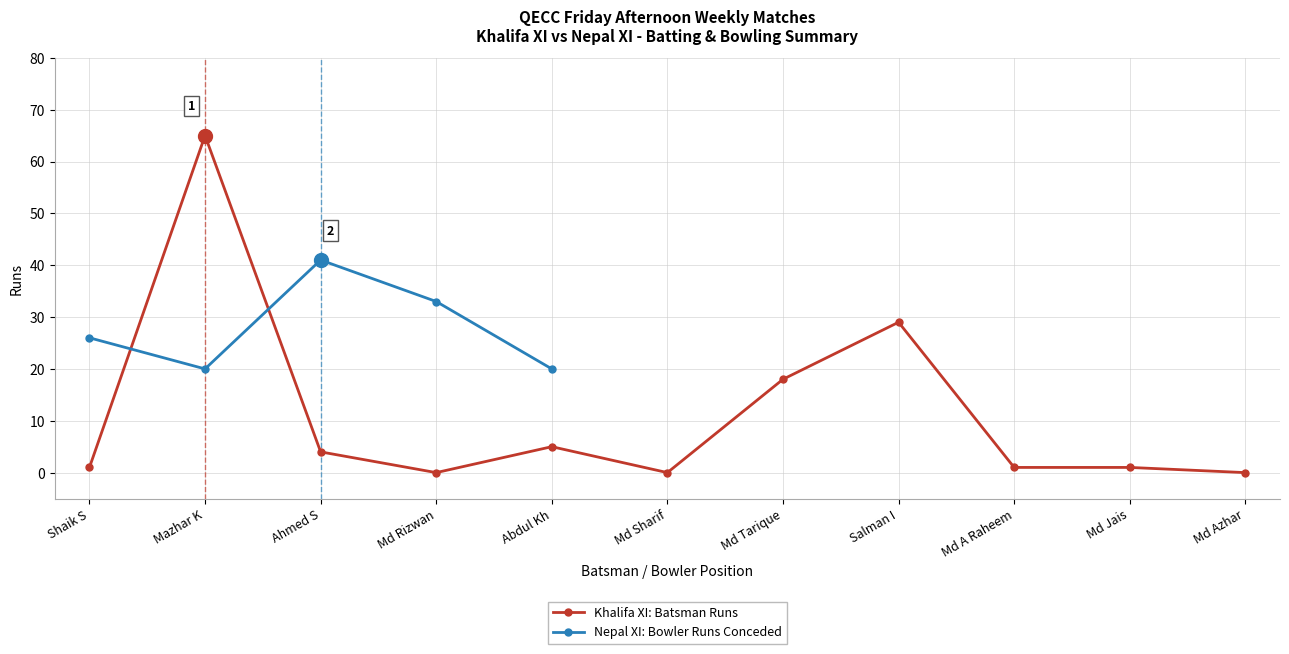

Reading left to right, extract all data points from this chart.

Shaik S=1	Mazhar K=65	Ahmed S=4	Md Rizwan=0	Abdul Kh=5	Md Sharif=0	Md Tarique=18	Salman I=29	Md A Raheem=1	Md Jais=1	Md Azhar=0